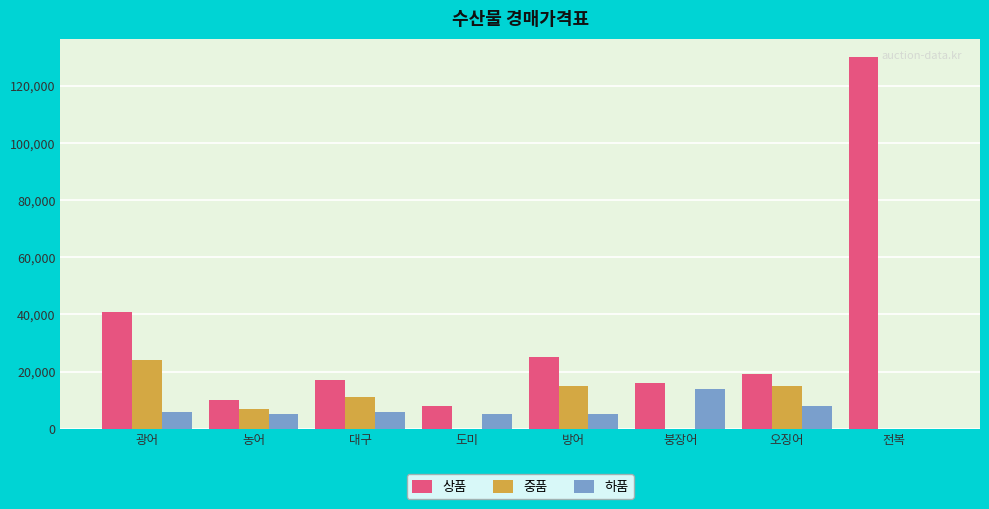

Which series has the largest total across all categories?

상품